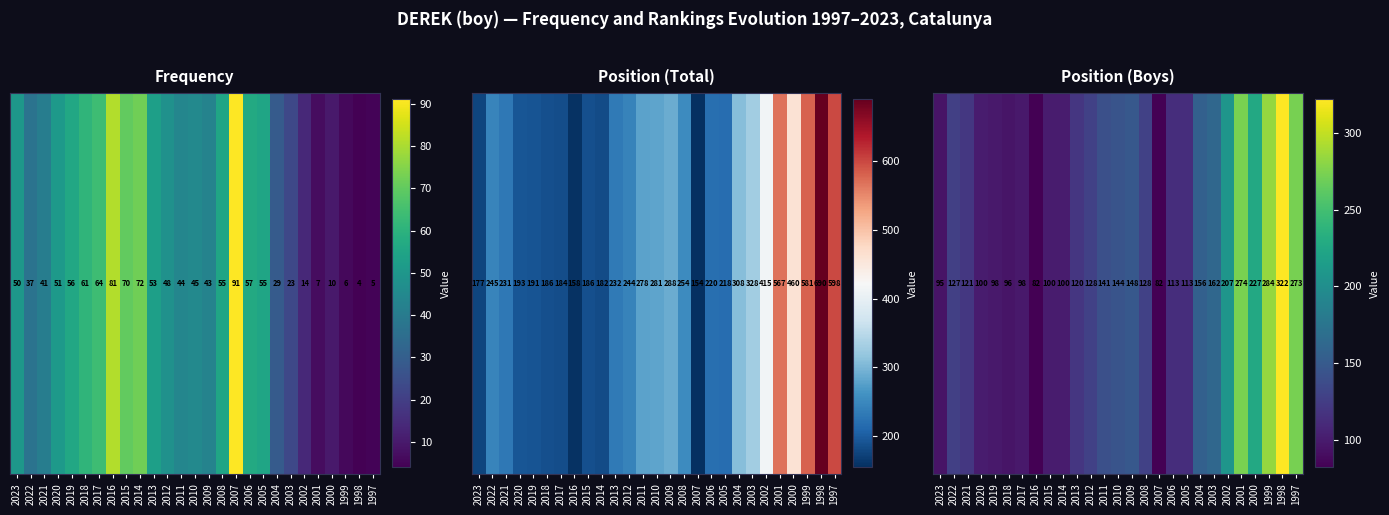

What is the difference between the maximum and second lowest values?

240